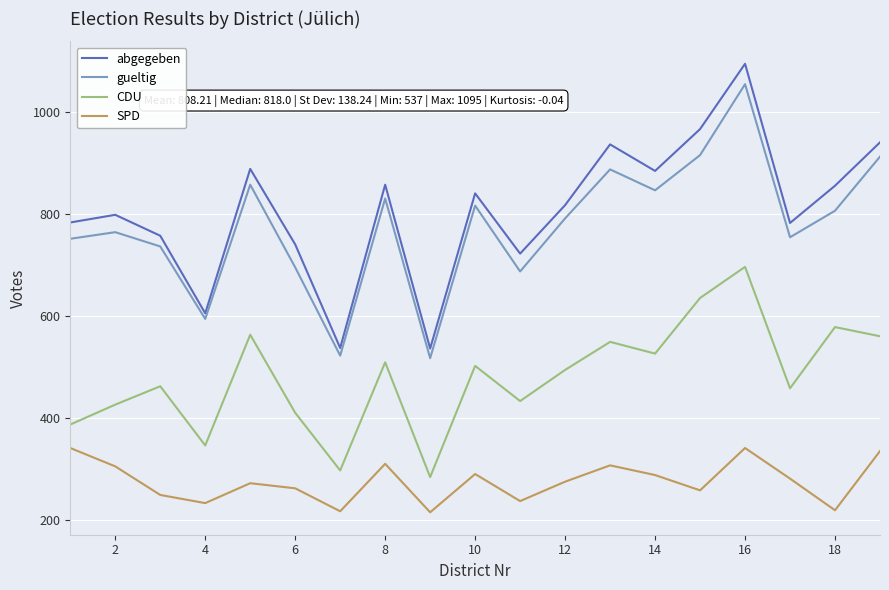

Which series has the largest total across all categories?

abgegeben